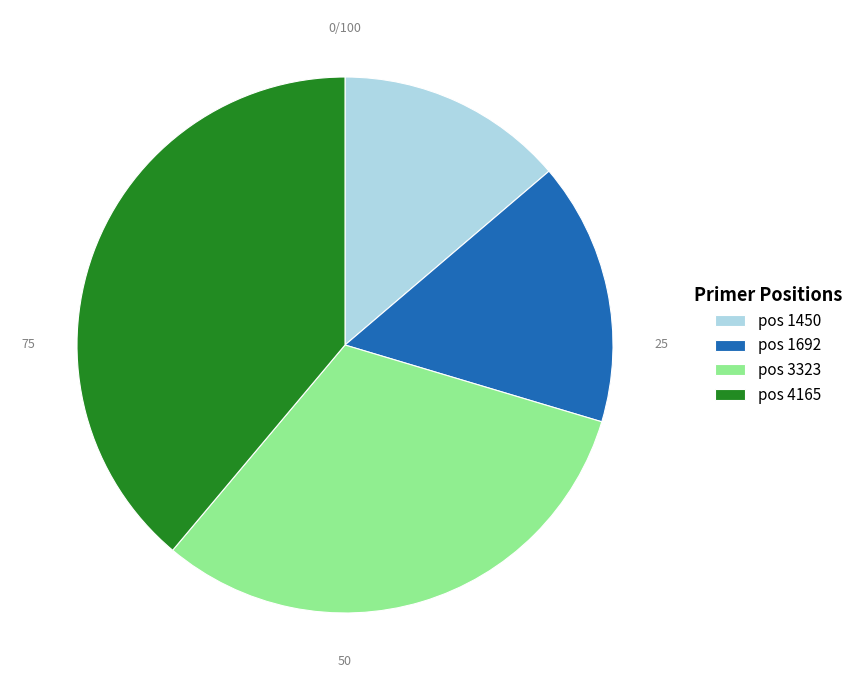

Between pos 1692 and pos 3323, which is larger?

pos 3323